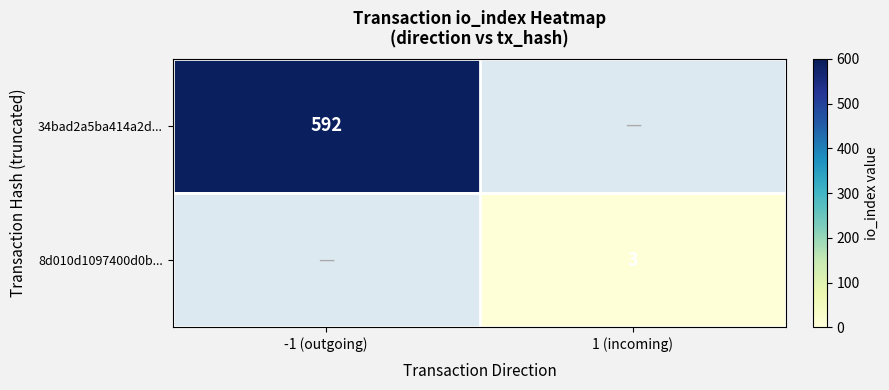

The value of 34bad2a5ba414a2d... at -1 (outgoing) is 137. True or false?

False